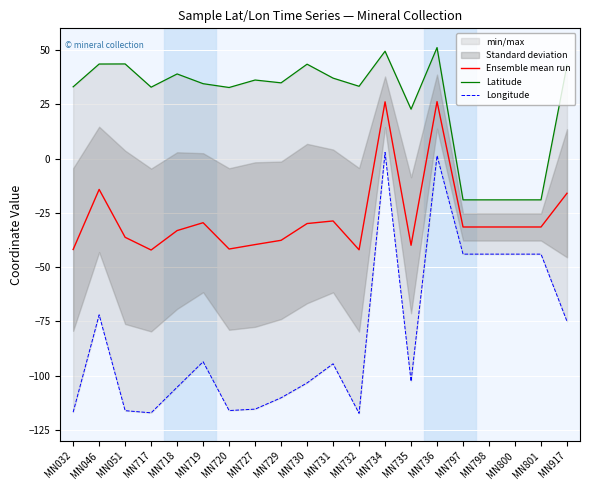

Between MN734 and MN917, which is larger?

MN734